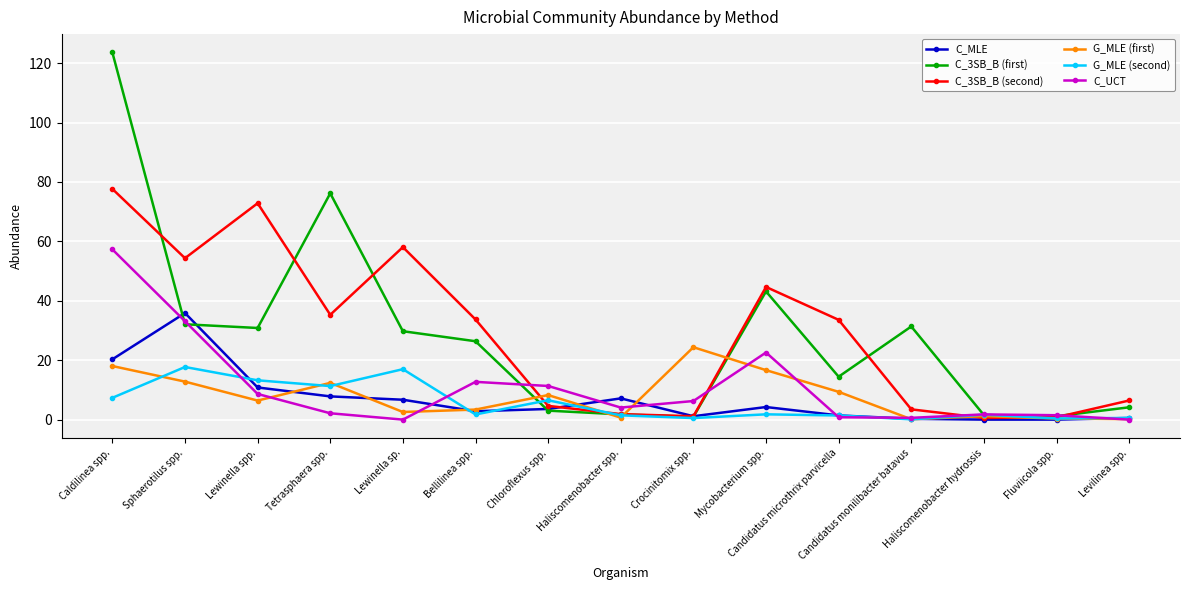

True or false: C_3SB_B (first) has more than 1 points higher than both neighbors.

True